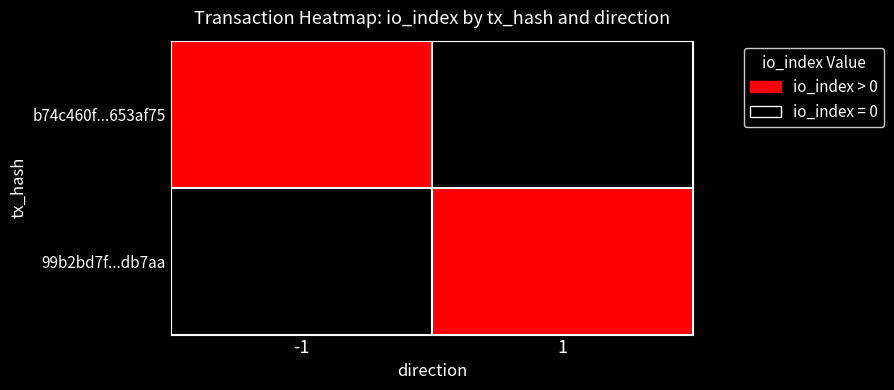

At which category does the chart reach its minimum across all series?

1